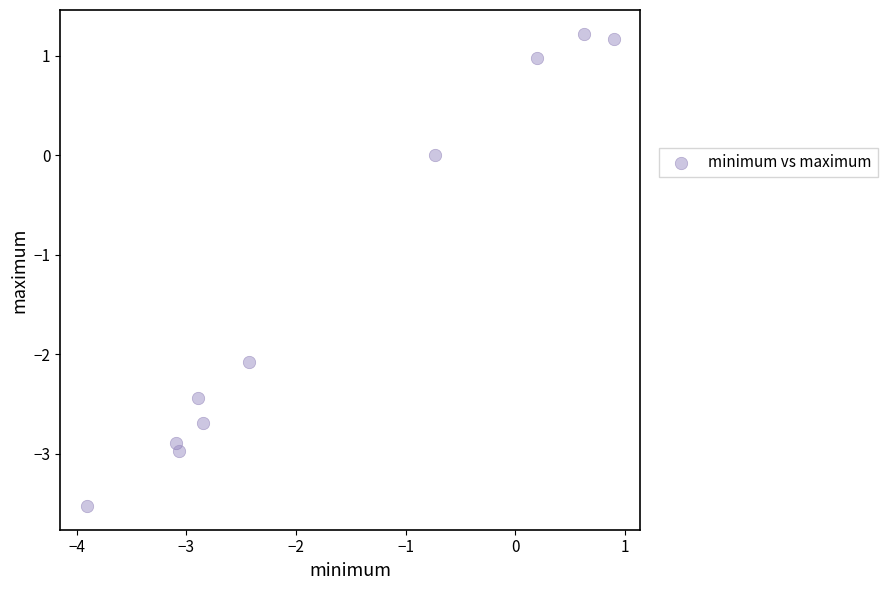

What is the range of X values (max minus min)?

4.8